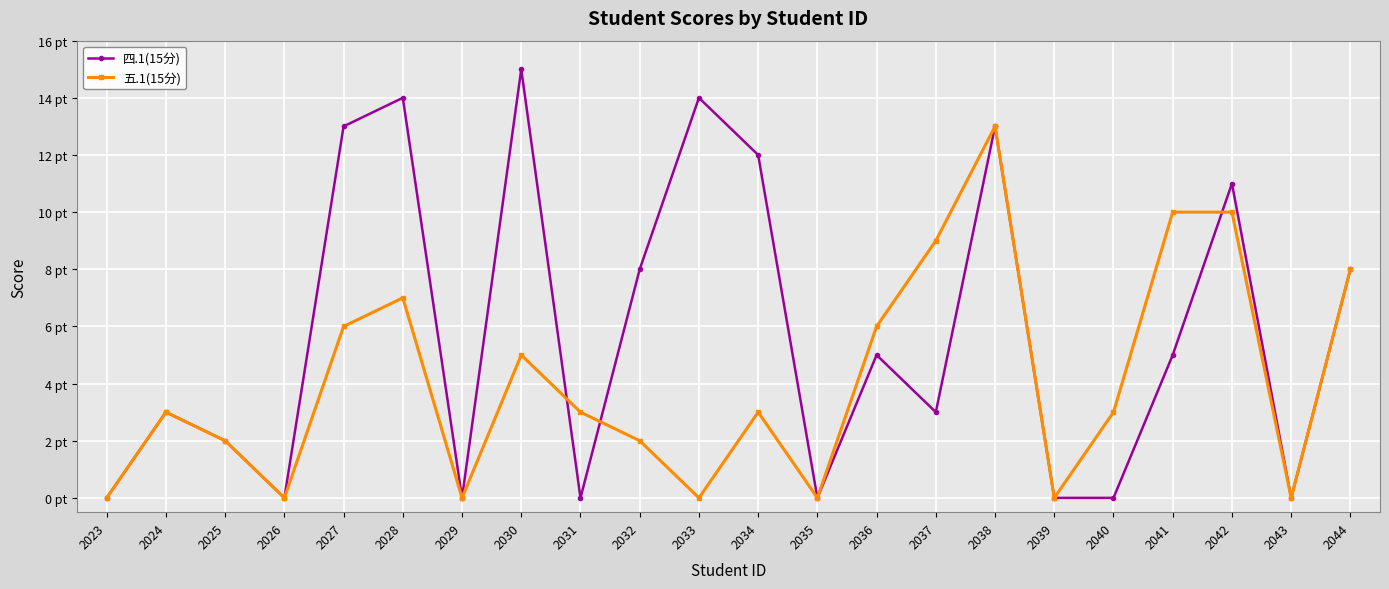

True or false: 五.1(15分) and 四.1(15分) cross at least once.

True